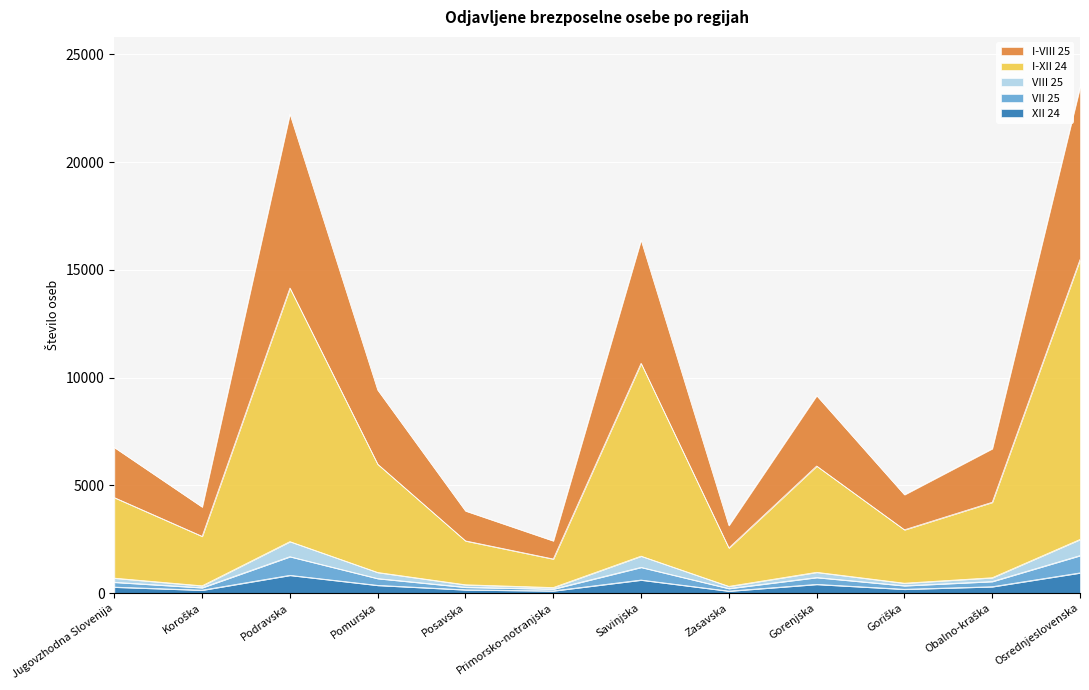

What is the total value across all series at Podravska?

22236